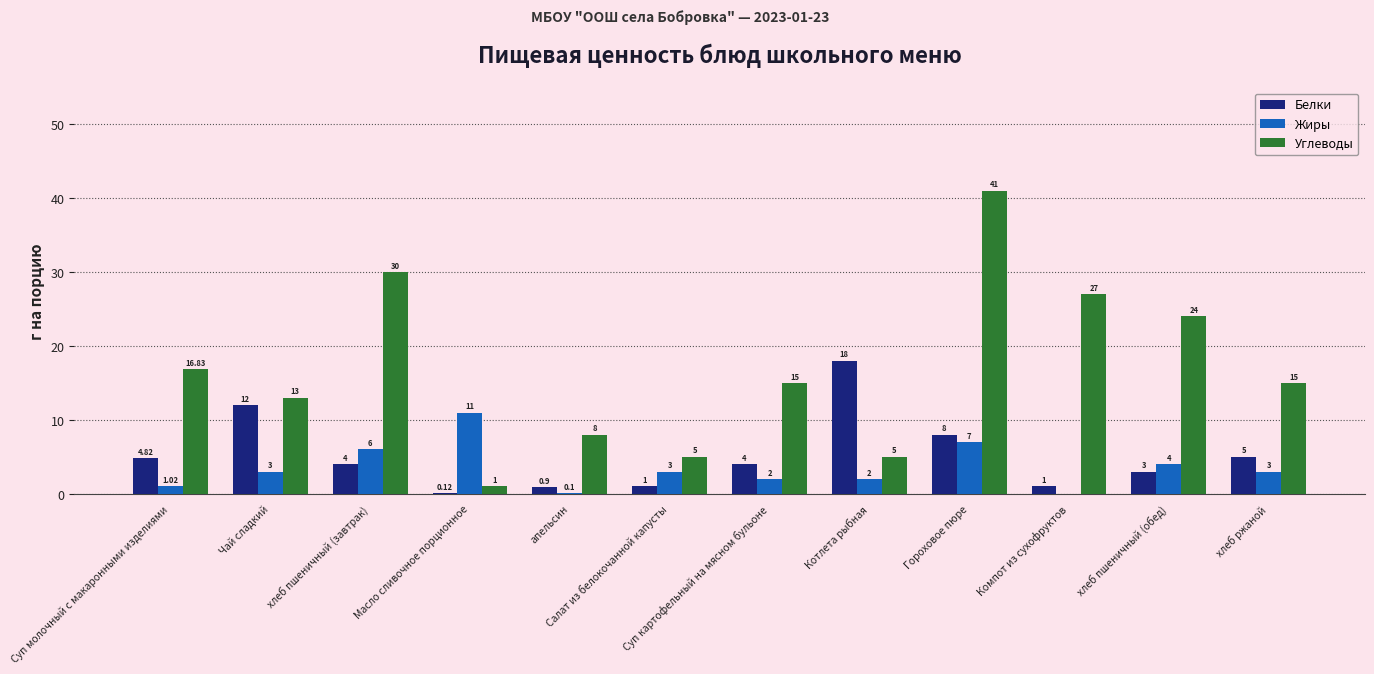

What is the sum of the Углеводы values at Масло сливочное порционное and хлеб пшеничный (завтрак)?

31.0